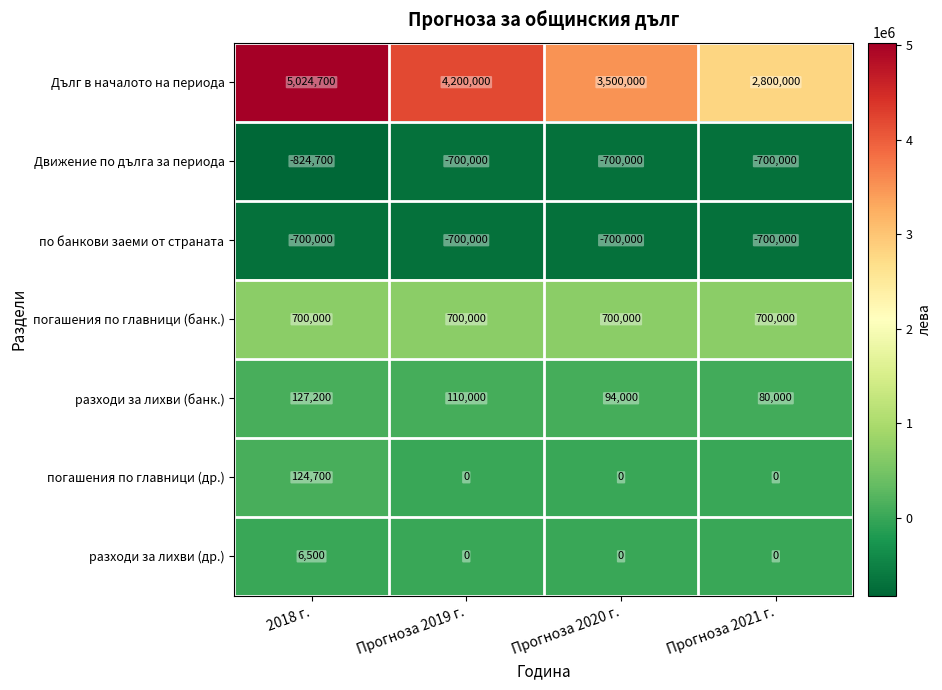

How many data points does each series have?

4